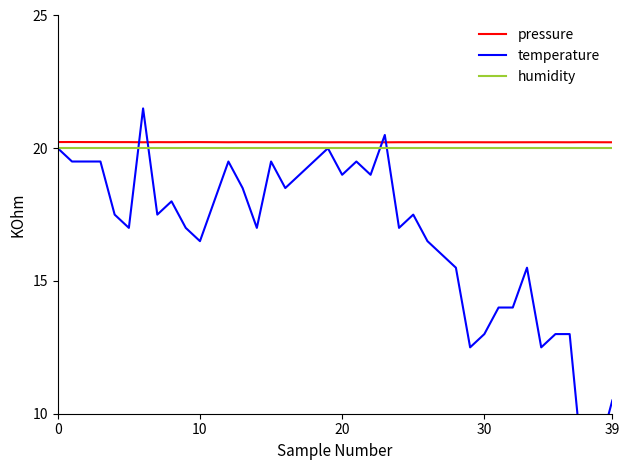

Is the value of pressure at 16 greater than the value of temperature at 6?

No